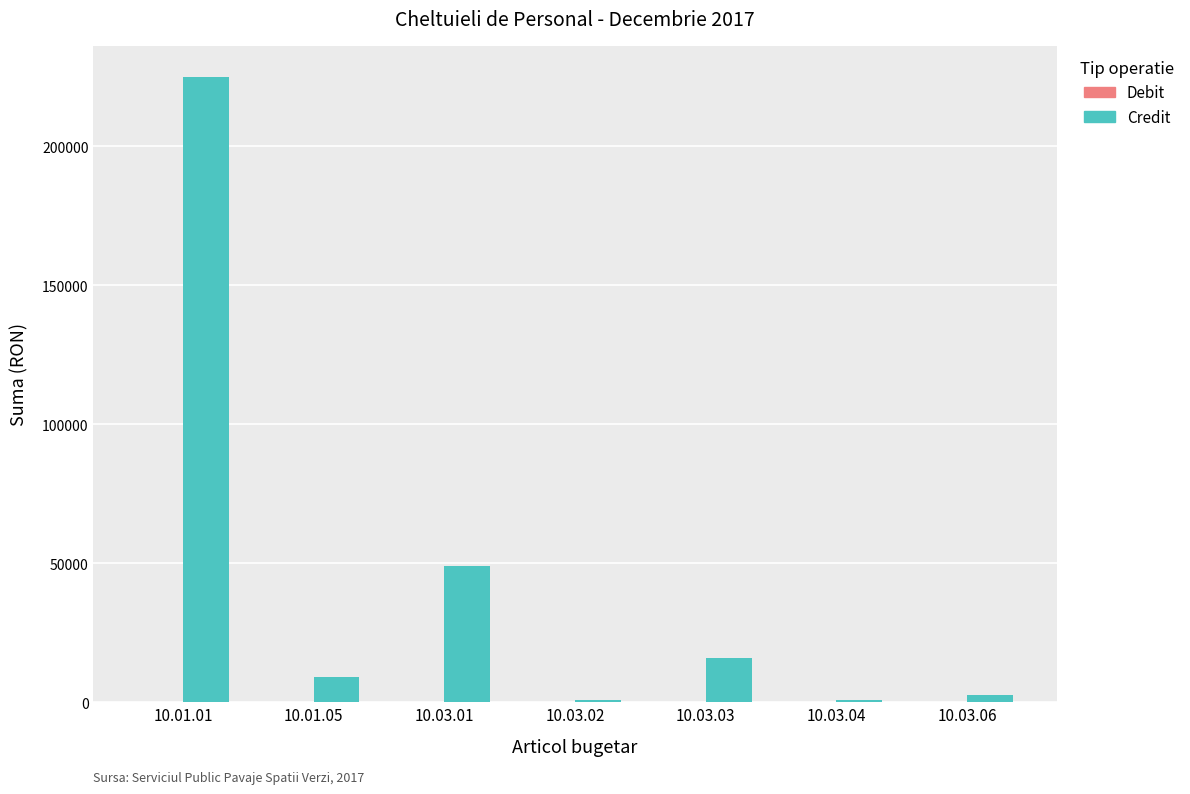

Are the bars grouped side by side (vs. stacked)?

No